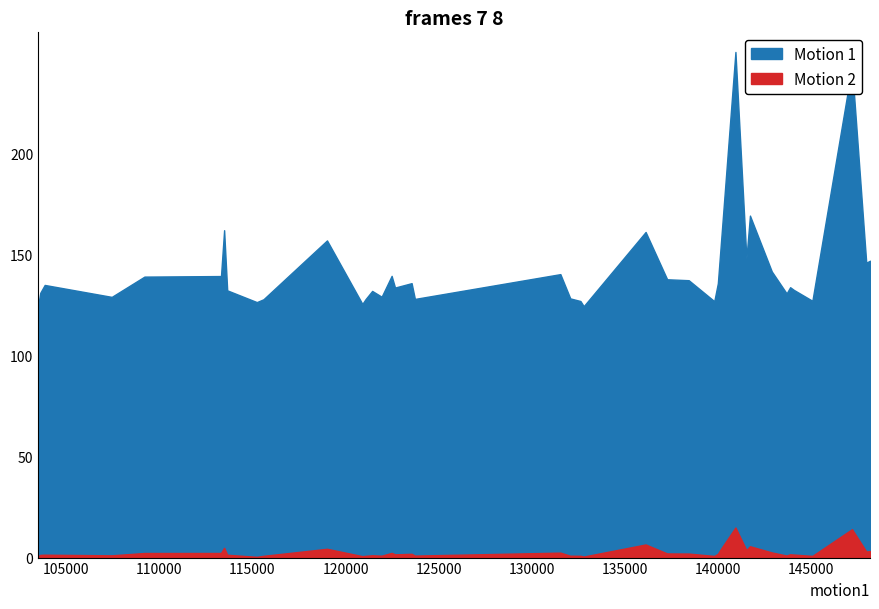

How many lines are shown in the chart?

2